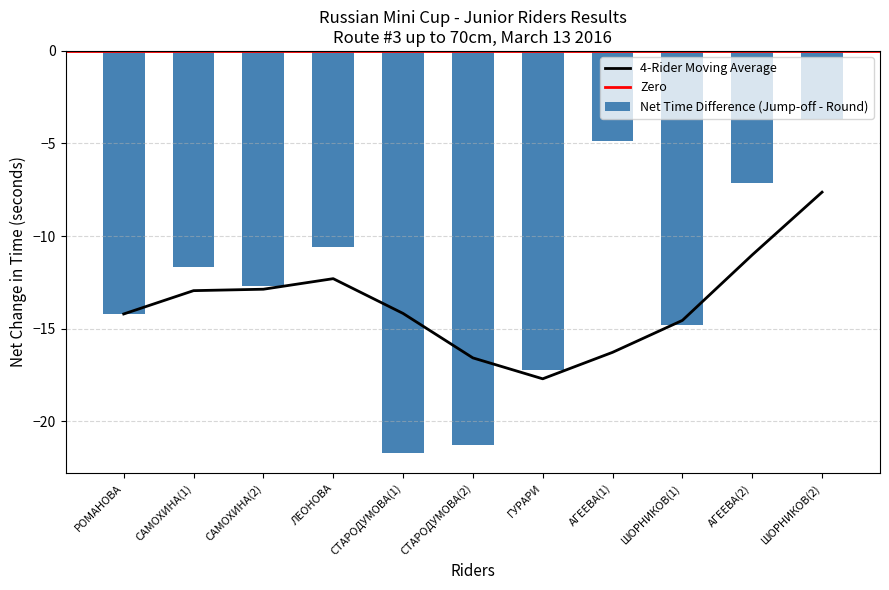

Is the value of Jump-off Time at АГЕЕВА(1) greater than the value of Round Time at САМОХИНА(2)?

No